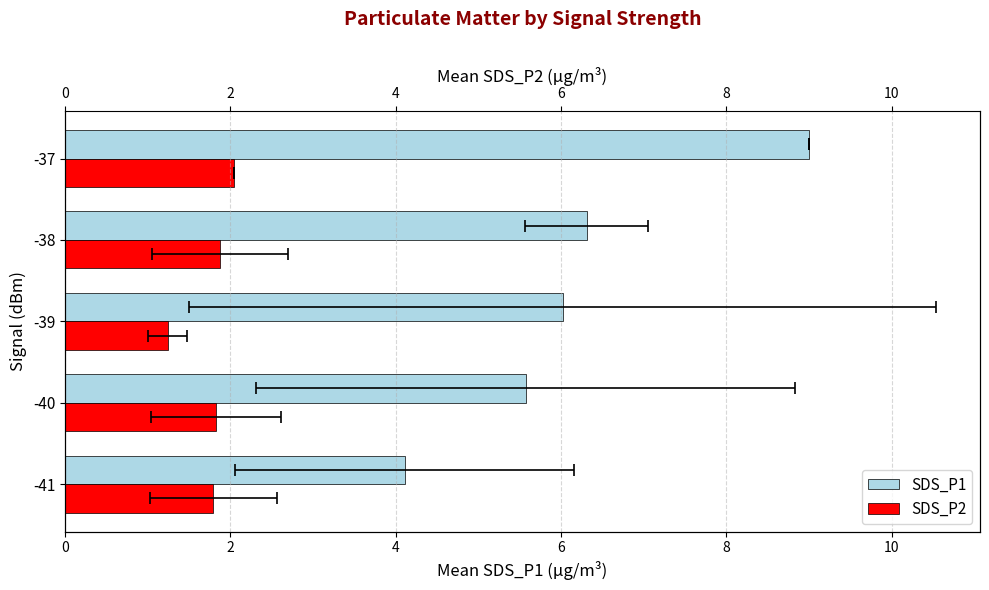

How many distinct data groups are displayed?

2